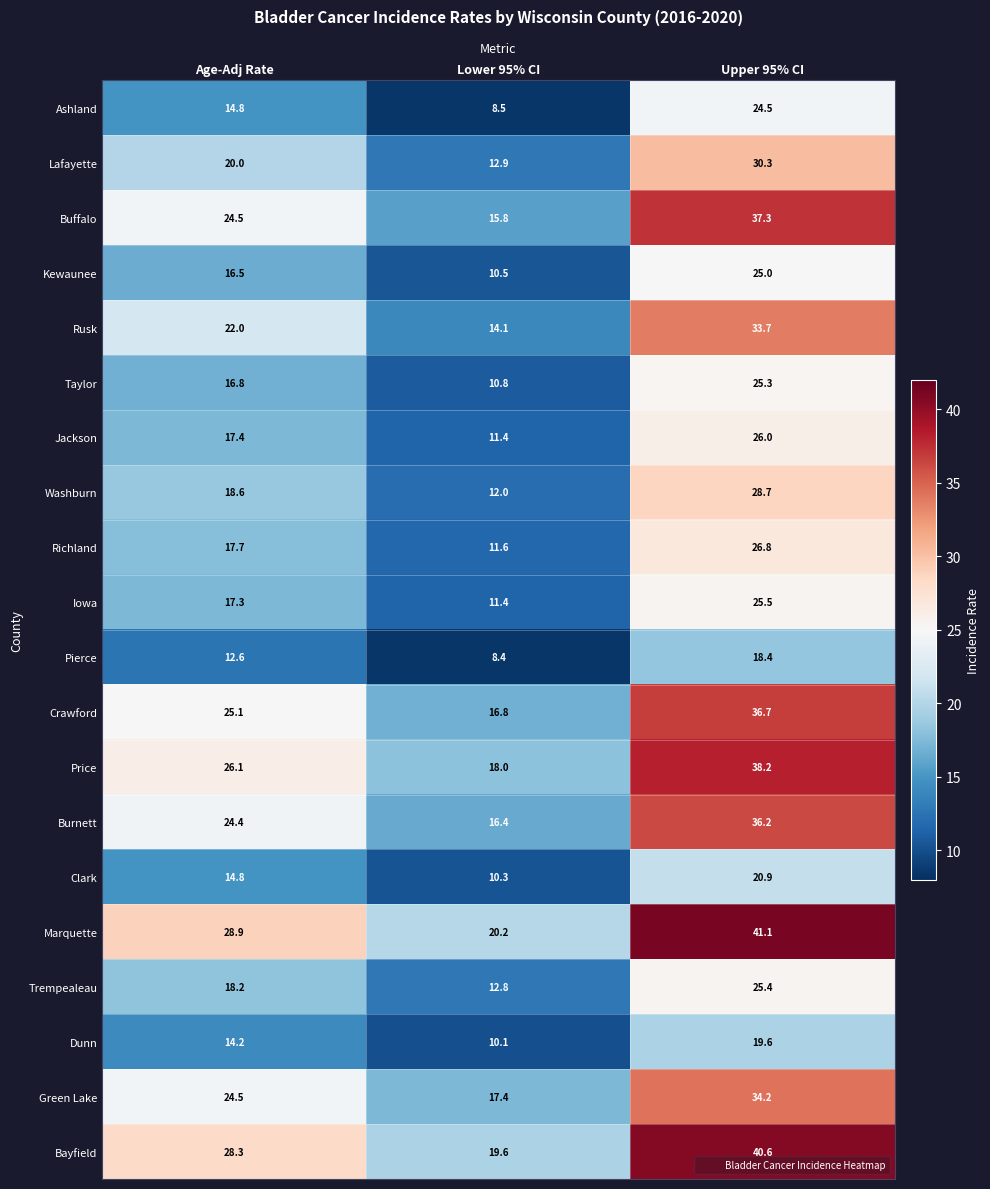

Which series changed the most between Age-Adj Rate and Upper 95% CI?

Buffalo